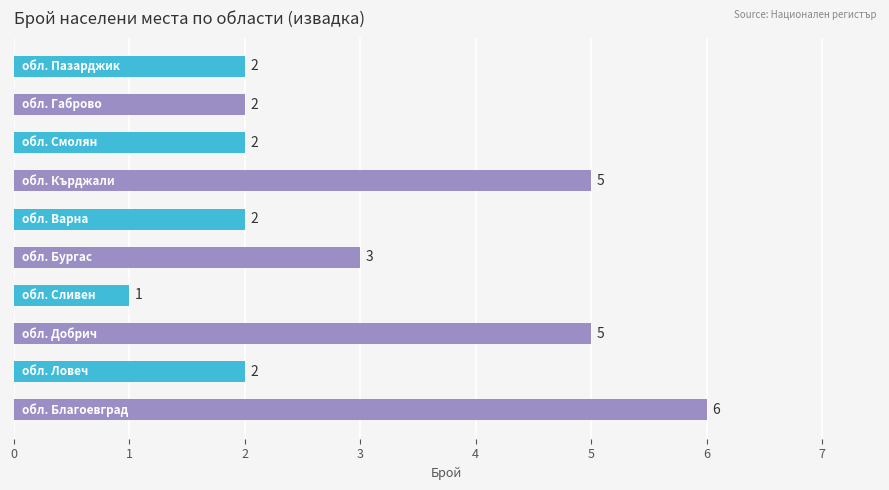

How many bars are there in total?

10